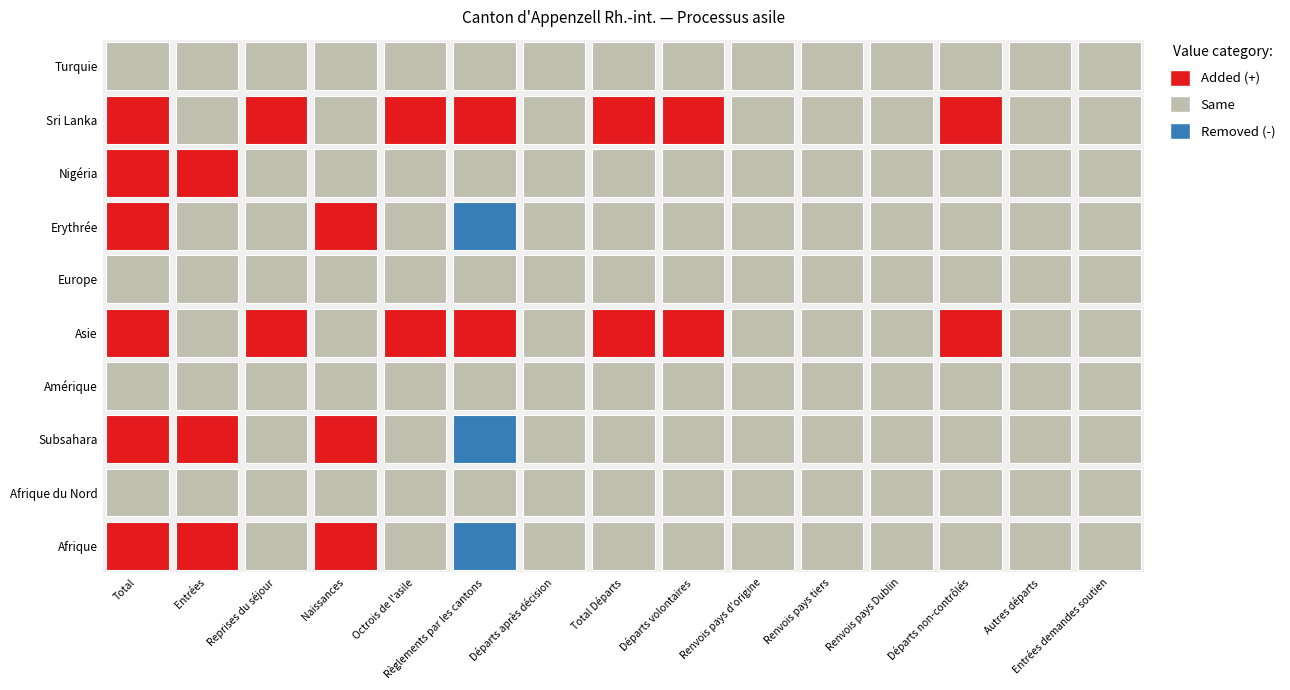

At which label is Subsahara closest to 1?

Entrées